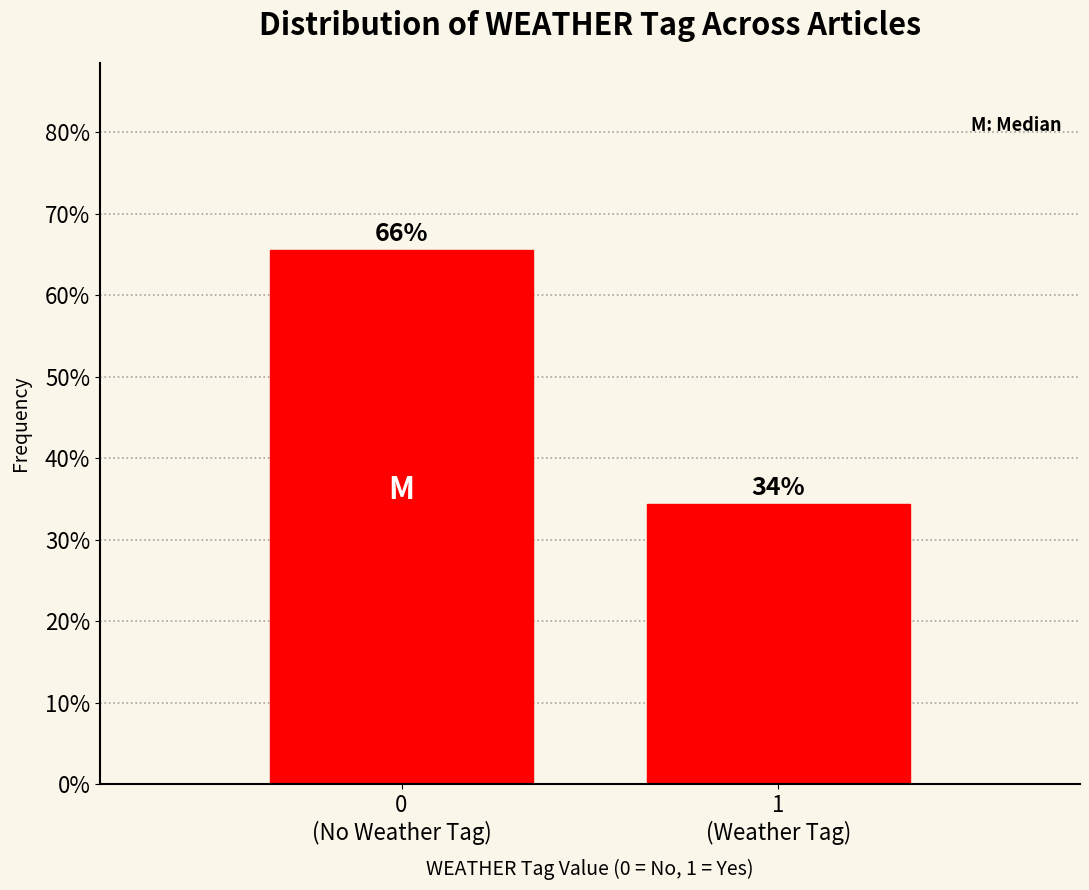

How many bars are there in total?

2